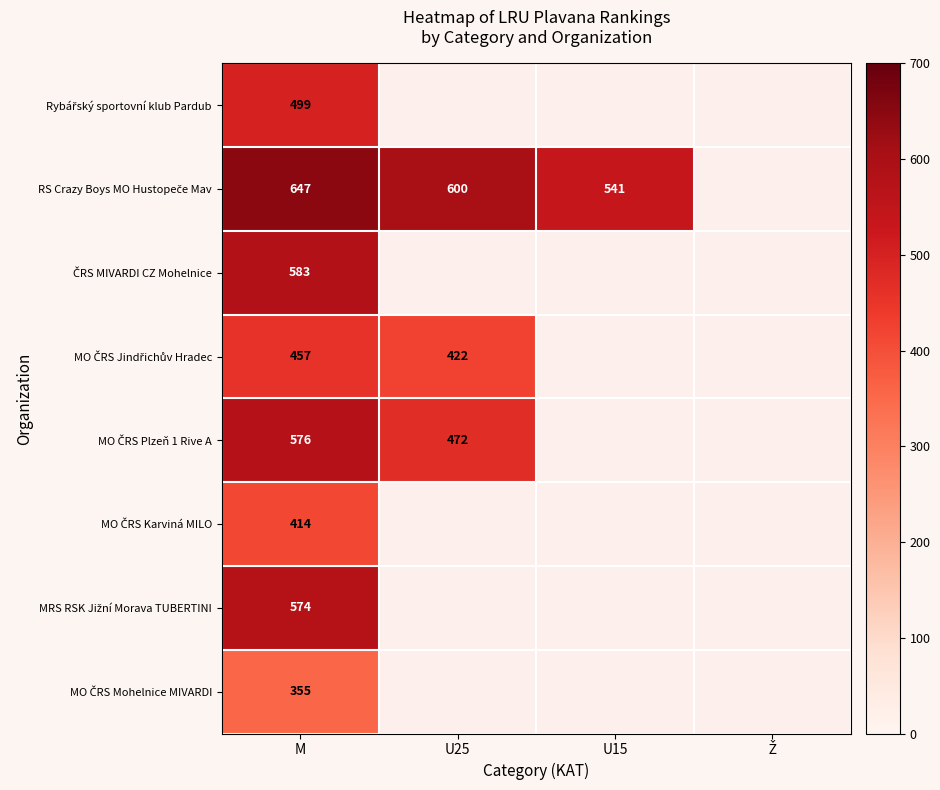

At which label does MO ČRS Plzeň 1 Rive A reach its peak?

M